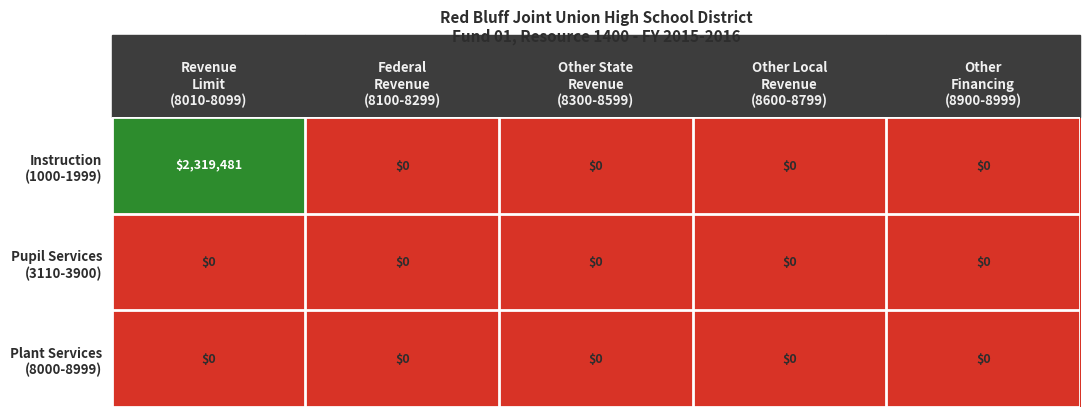

What is the spread (max minus min) of values at Revenue
Limit
(8010-8099)?

2319481